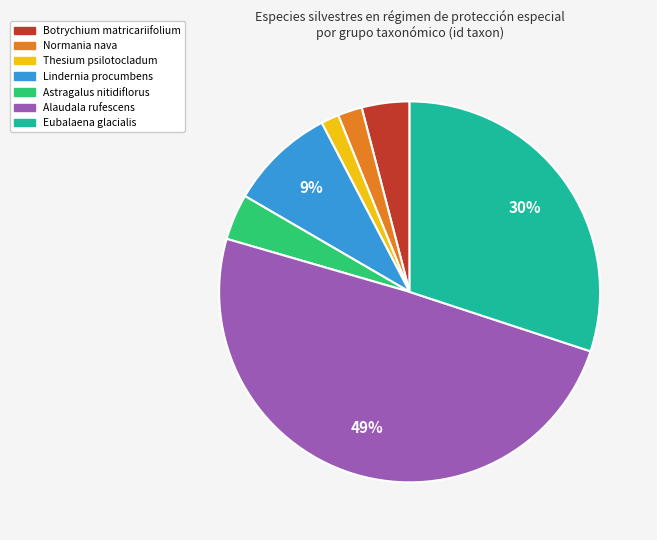

Does Thesium psilotocladum account for over 50% of the chart?

No